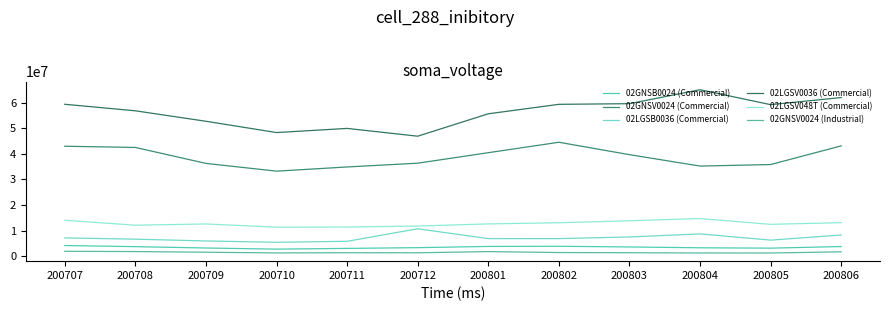

How many interior local valleys does the 02GNSV0024 (Commercial) series have?

2